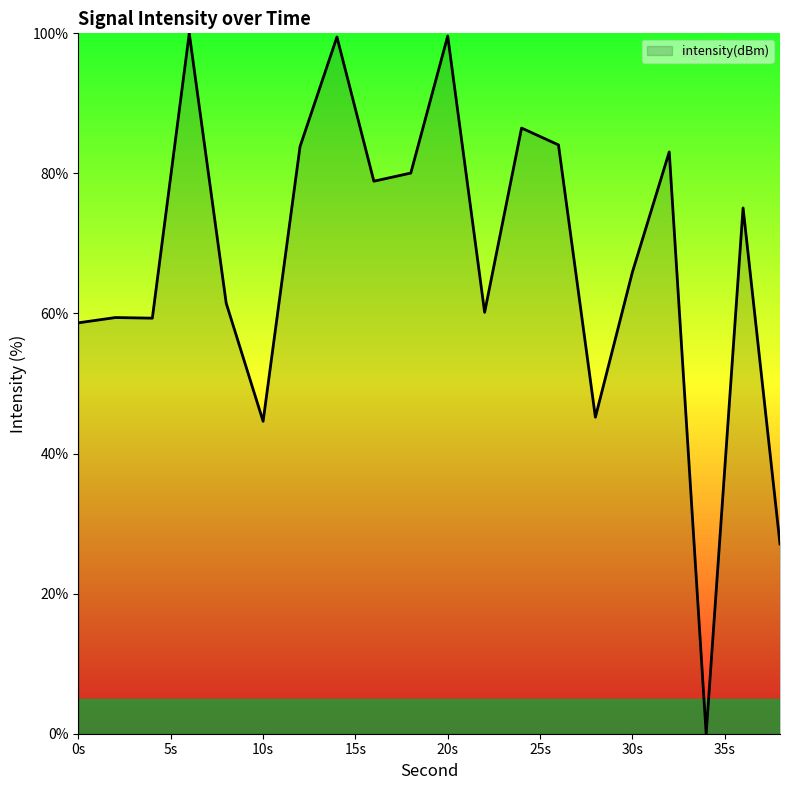

What is the maximum value shown in the chart?

100.0